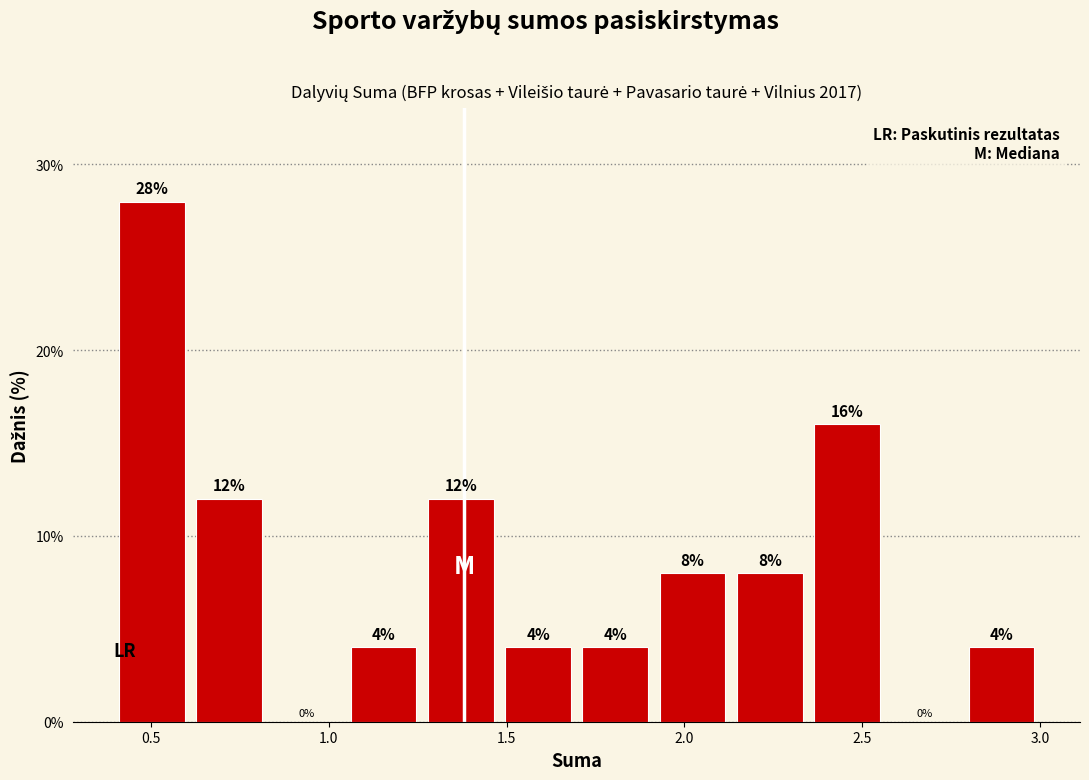

Reading left to right, list every bar in this chart as the range it spans on the x-axis followed by its height. The bar edges are not printed on the chart, so give them approximately, as read against the axis.

0.40 to 0.60: 28
0.60 to 0.85: 12
0.85 to 1.05: 0
1.05 to 1.25: 4
1.25 to 1.50: 12
1.50 to 1.70: 4
1.70 to 1.90: 4
1.90 to 2.15: 8
2.15 to 2.35: 8
2.35 to 2.55: 16
2.55 to 2.80: 0
2.80 to 3.00: 4